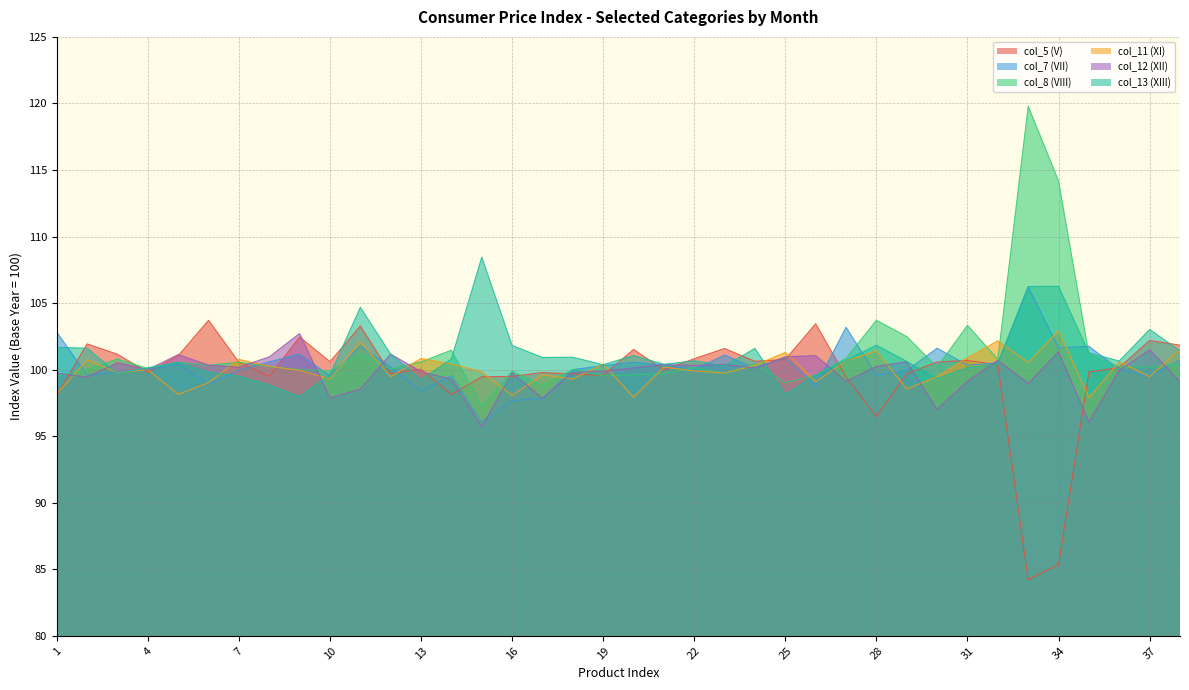

What is the average value of the col_5 (V) series?

99.7